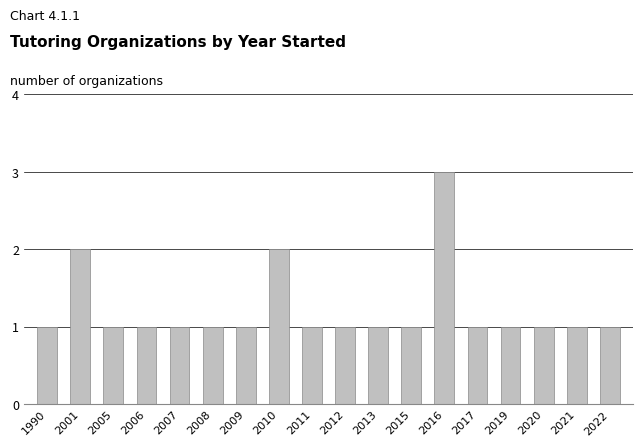

Approximately how many times larger is the value at 2020 compared to 2013?

1.0